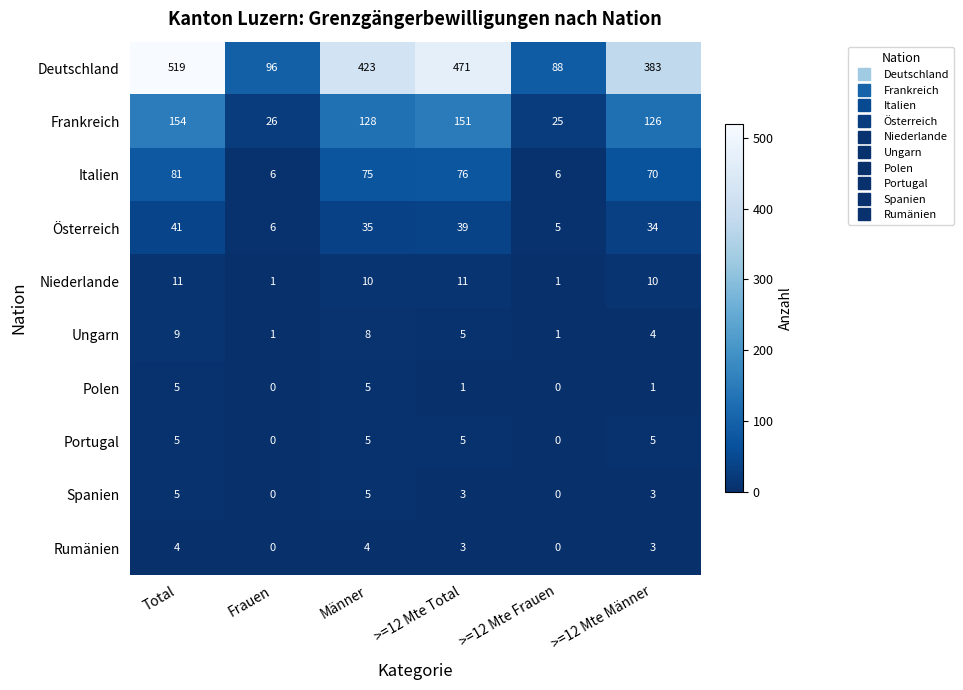

Which series has the largest total across all categories?

Deutschland